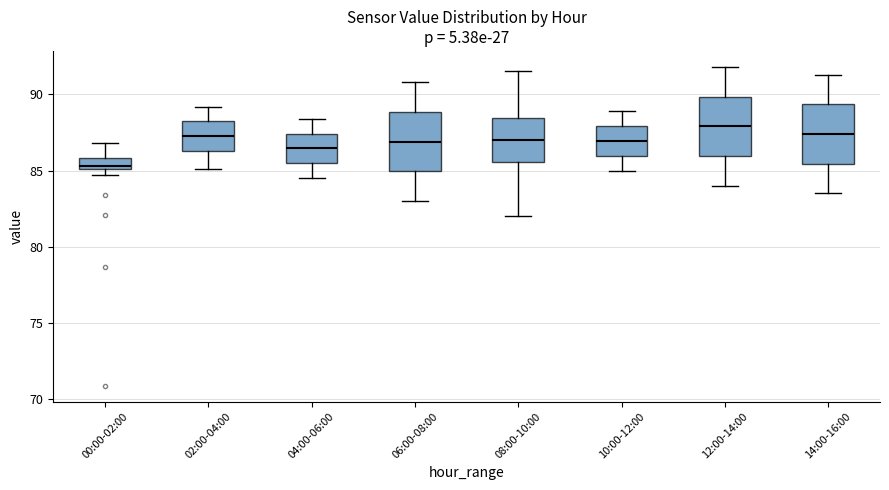

Which box's median line is the lowest?

00:00-02:00